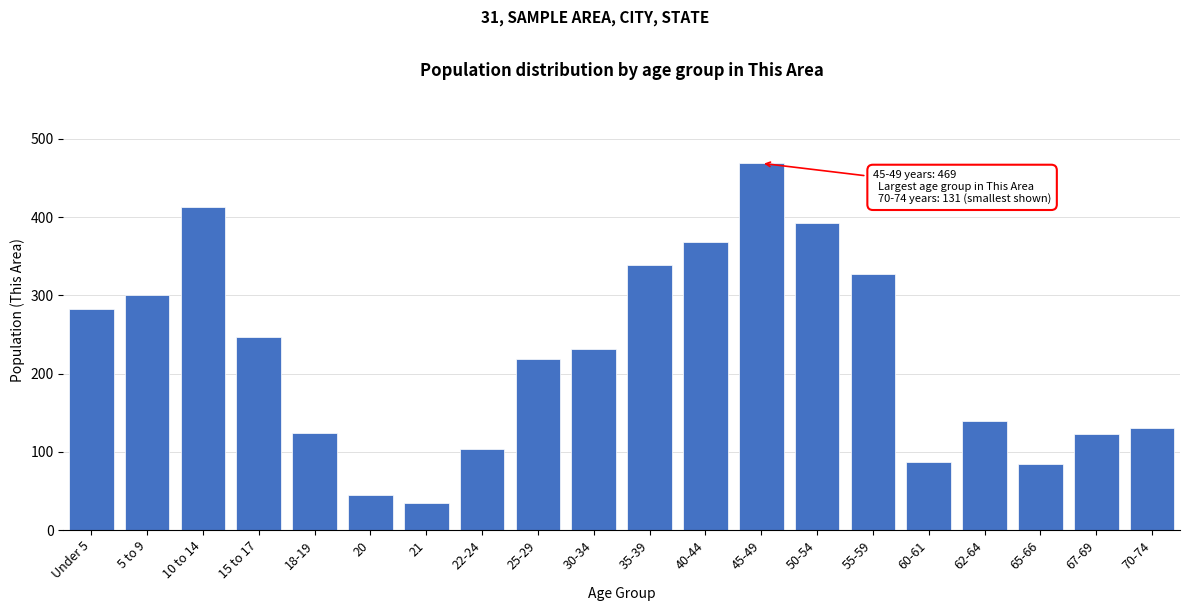

The chart shows a value of 103 at 22-24. True or false?

True